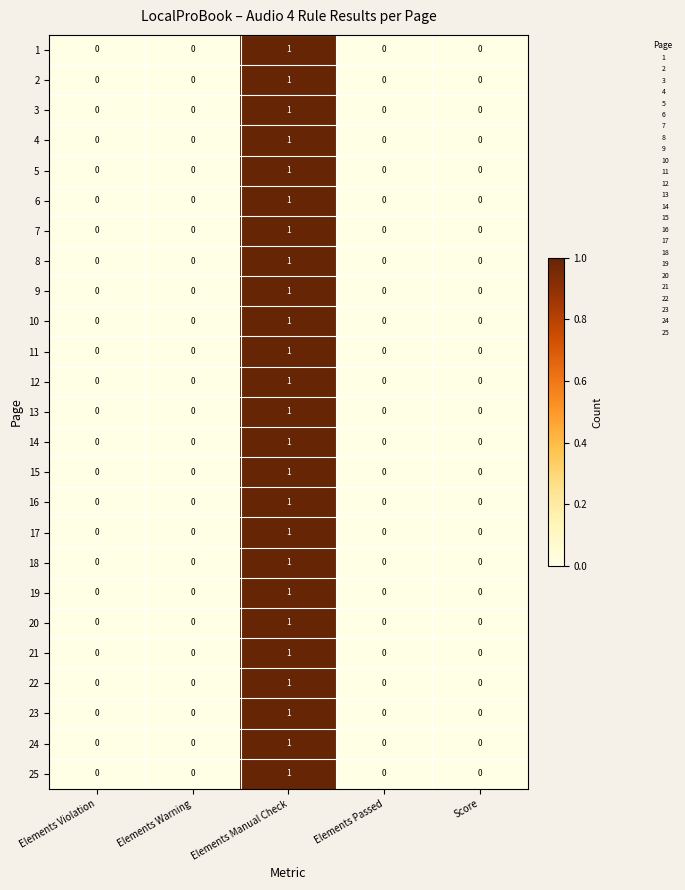

At which category is the sum across all series the highest?

Elements Manual Check